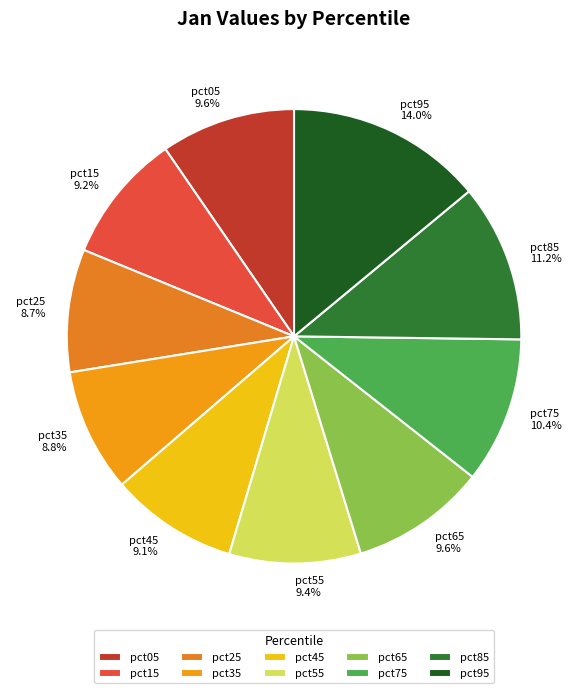

How many slices are in this pie chart?

10